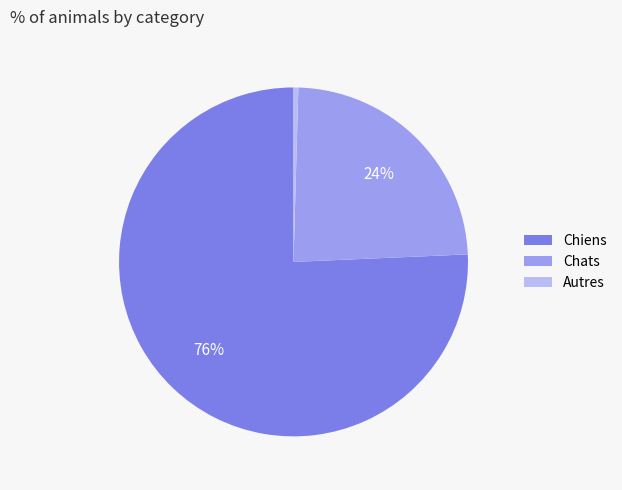

What is the ratio of the value at Chiens to the value at Autres?

170.6